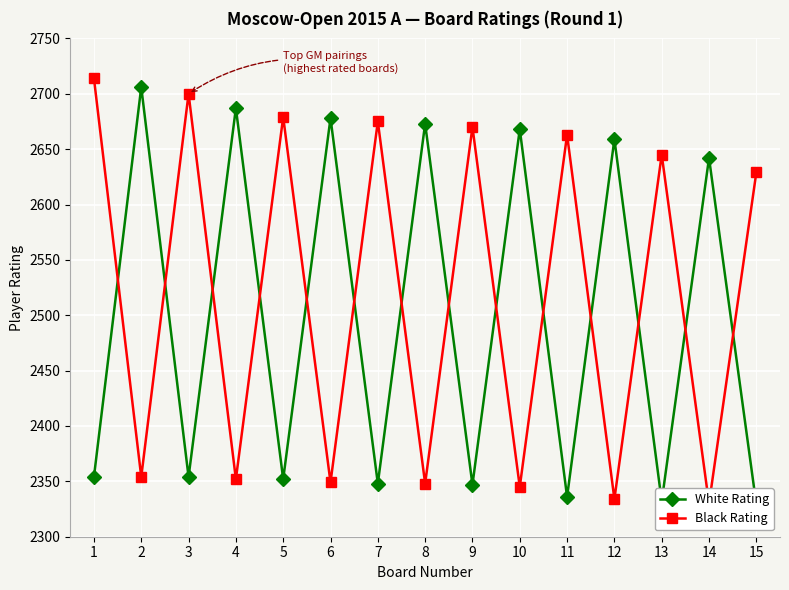

At which label does White Rating first exceed 2354?

2